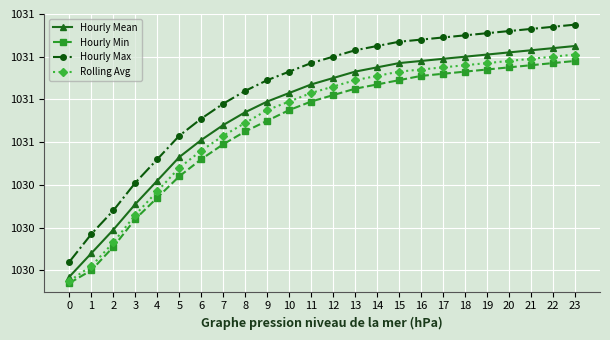

What is the difference between the highest and lowest values at 14?

0.2